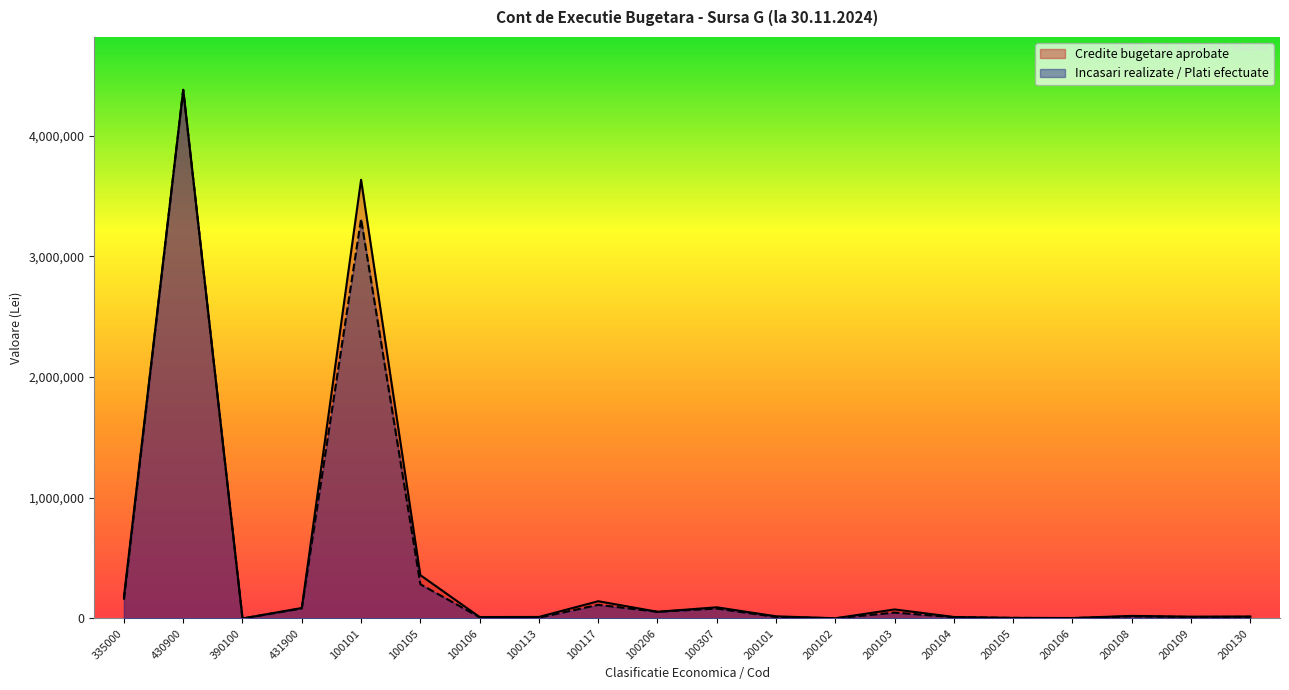

What is the average value of the Credite bugetare aprobate series?

456215.0